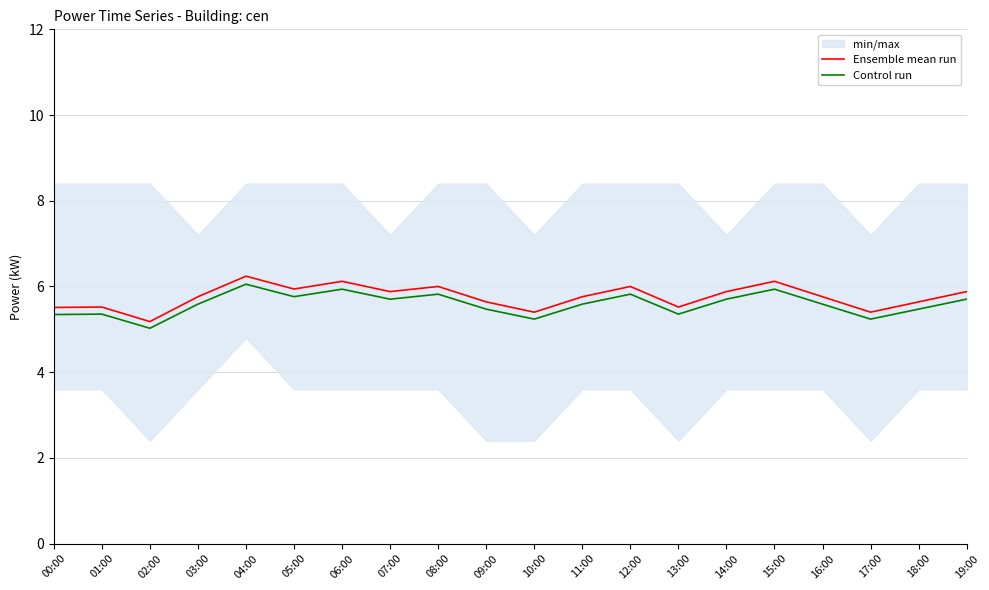

Where is Control run nearest to the value 5?

02:00